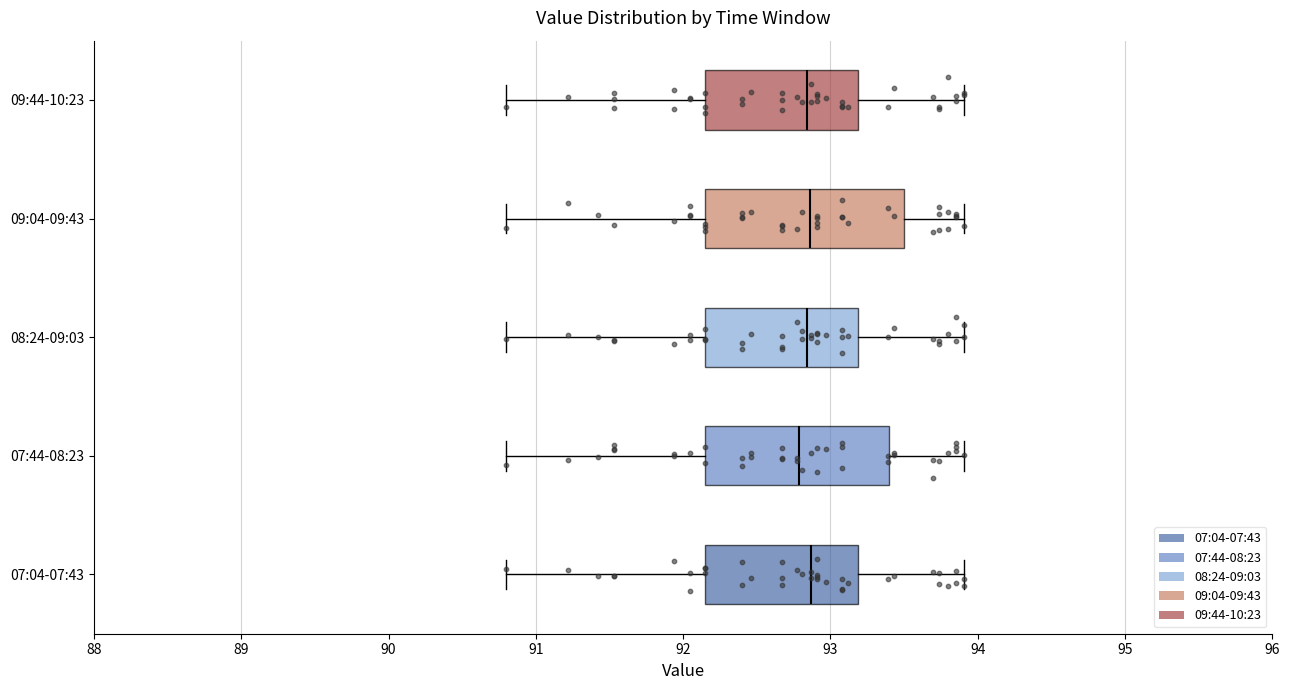

Where does the right whisker of the box for 07:04-07:43 end on the x-axis? The values are not printed on the chart, so give them approximately, as read against the axis.

93.9